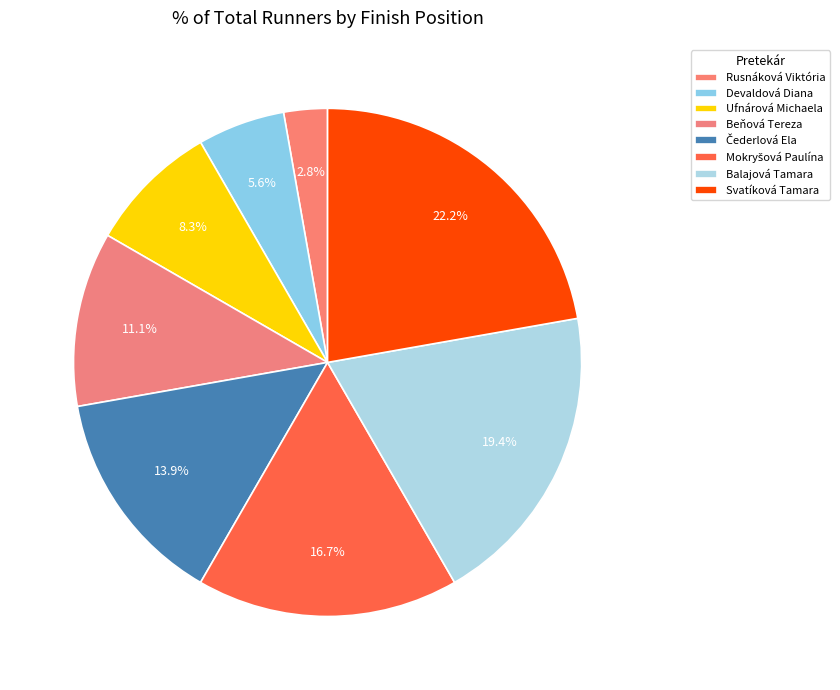

To the nearest percent, what is the combined percentage of Balajová Tamara and Beňová Tereza?

31%